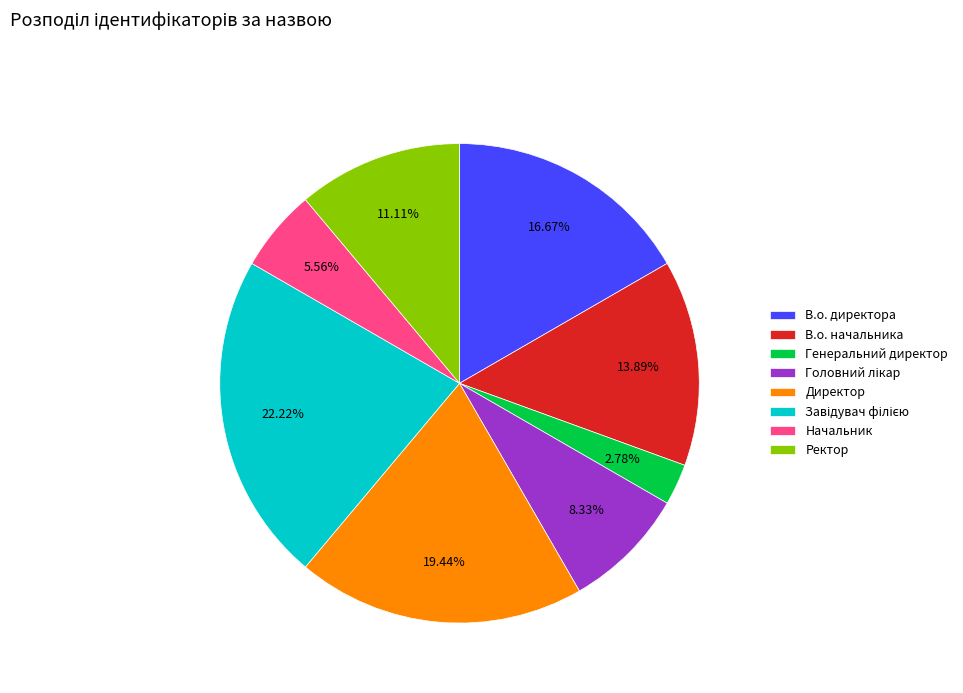

Is the sum of Директор and Ректор greater than half?

No